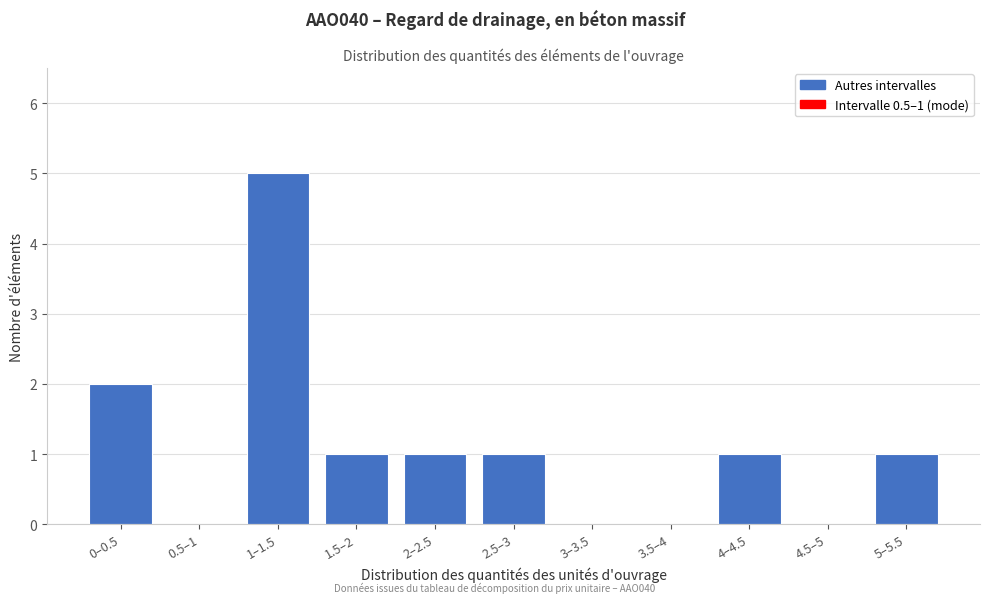

Reading left to right, list all the values displayed in this chart.

0–0.5=2	0.5–1=0	1–1.5=5	1.5–2=1	2–2.5=1	2.5–3=1	3–3.5=0	3.5–4=0	4–4.5=1	4.5–5=0	5–5.5=1